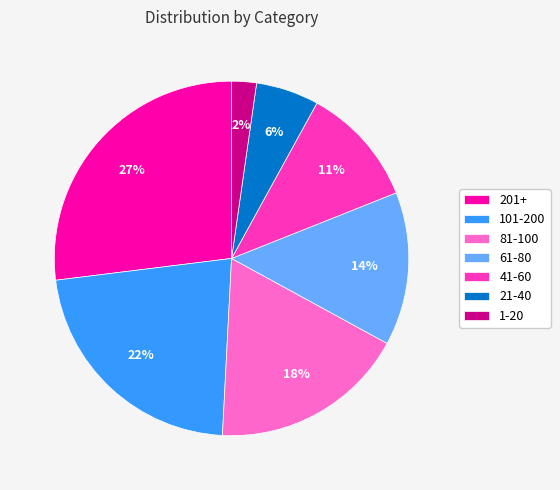

Is there any slice that represents more than half of the pie?

No